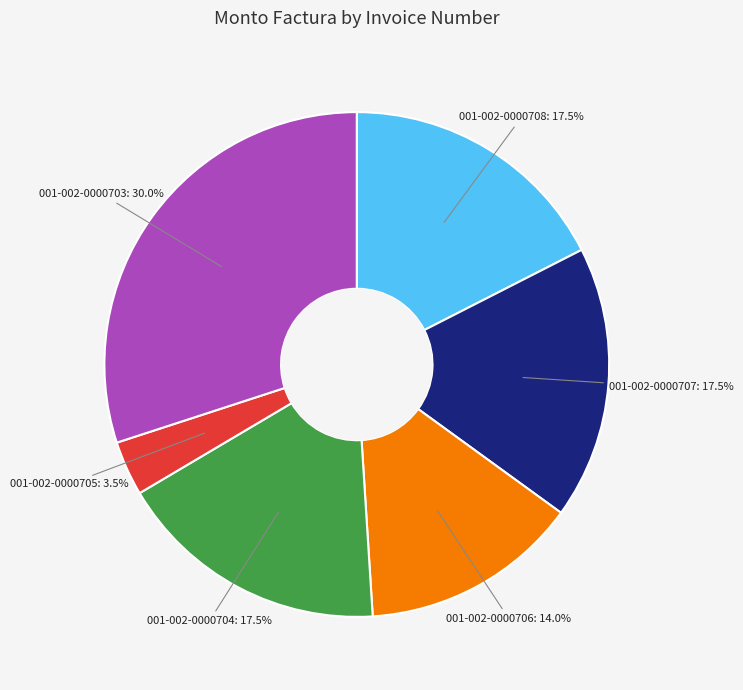

Which slice is the smallest?

001-002-0000705